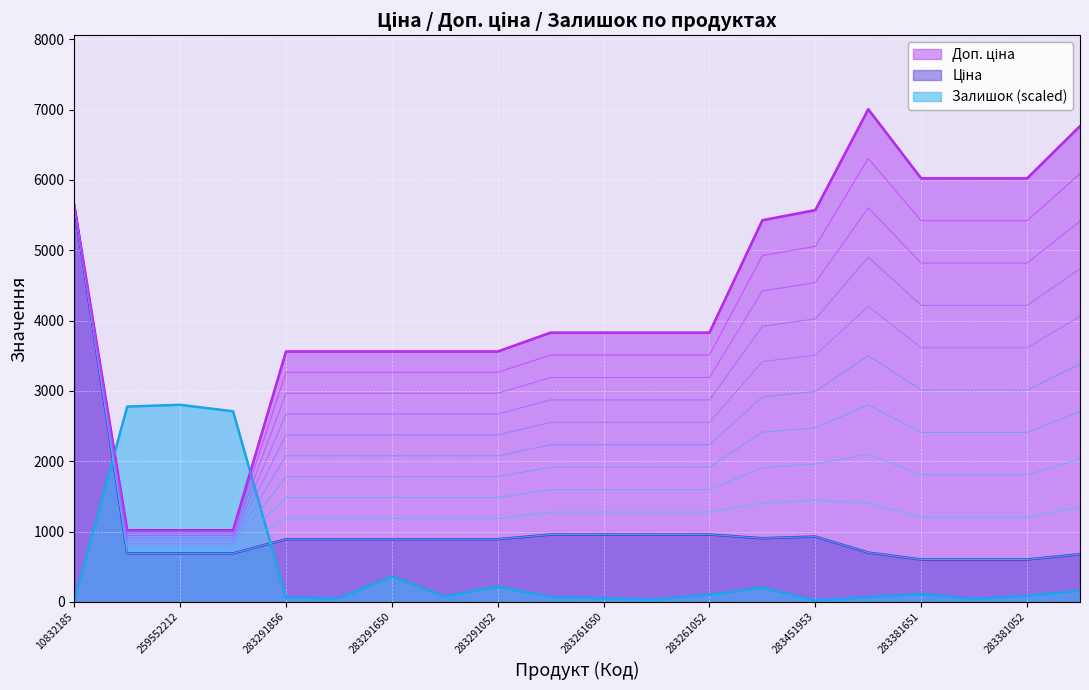

Read the Доп. ціна value at 283361953.

6764.4